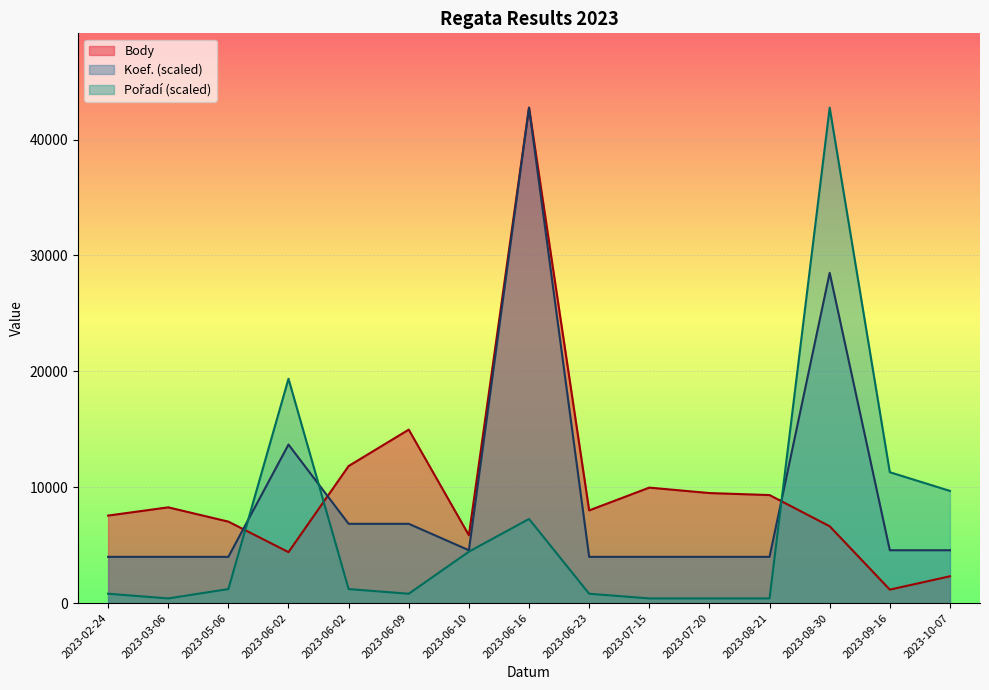

What is the sum of all Pořadí values?

101228.8